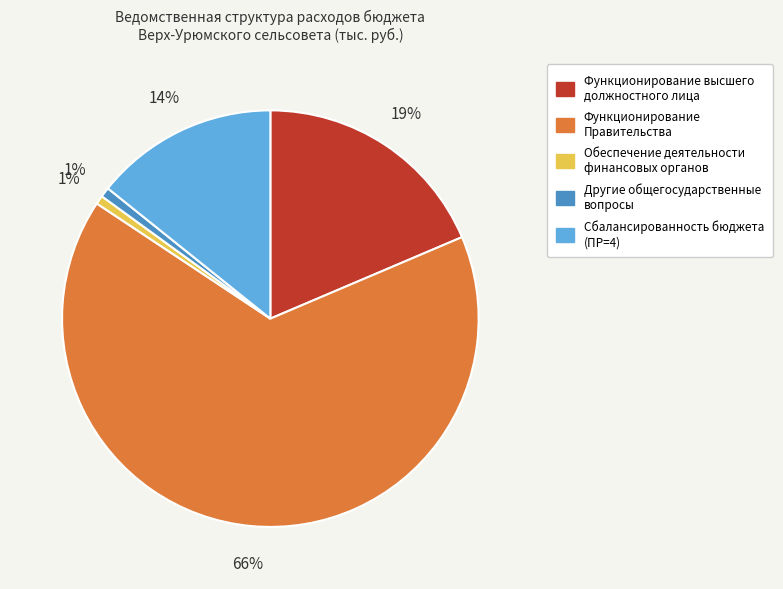

Count the number of slices in the pie.

5